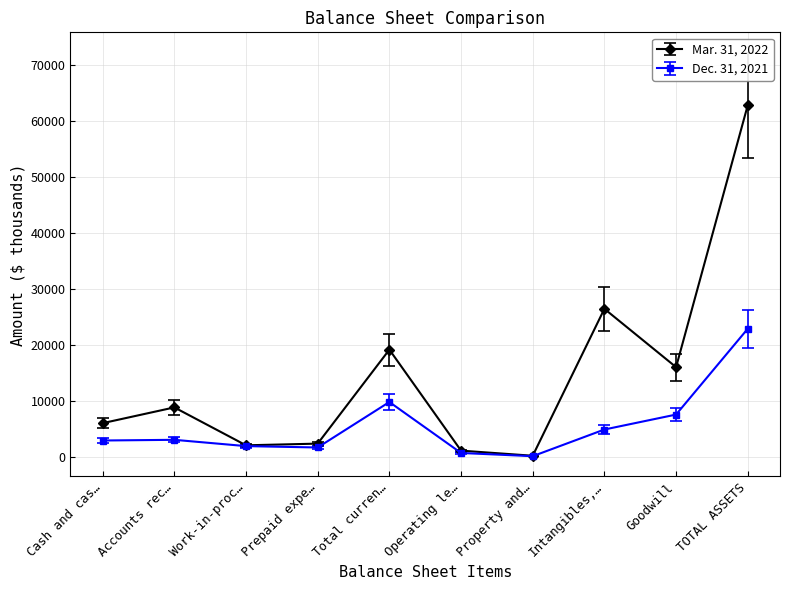

List the series in order of their overall mean, highest first.

Mar. 31, 2022, Dec. 31, 2021